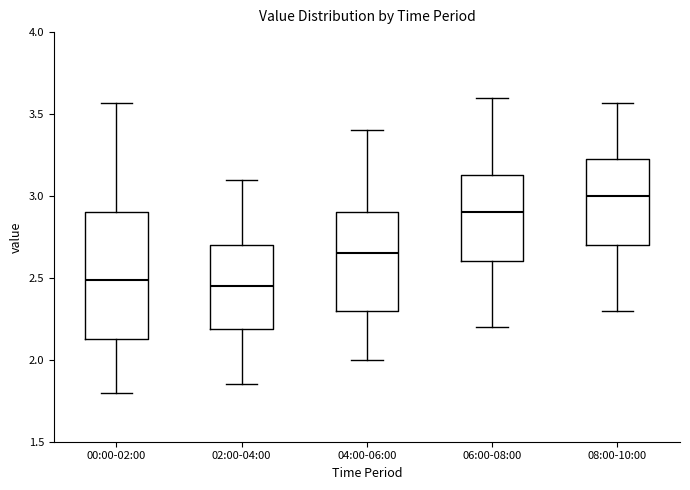

Where does the upper whisker of the box for 00:00-02:00 end on the y-axis? The values are not printed on the chart, so give them approximately, as read against the axis.

3.55